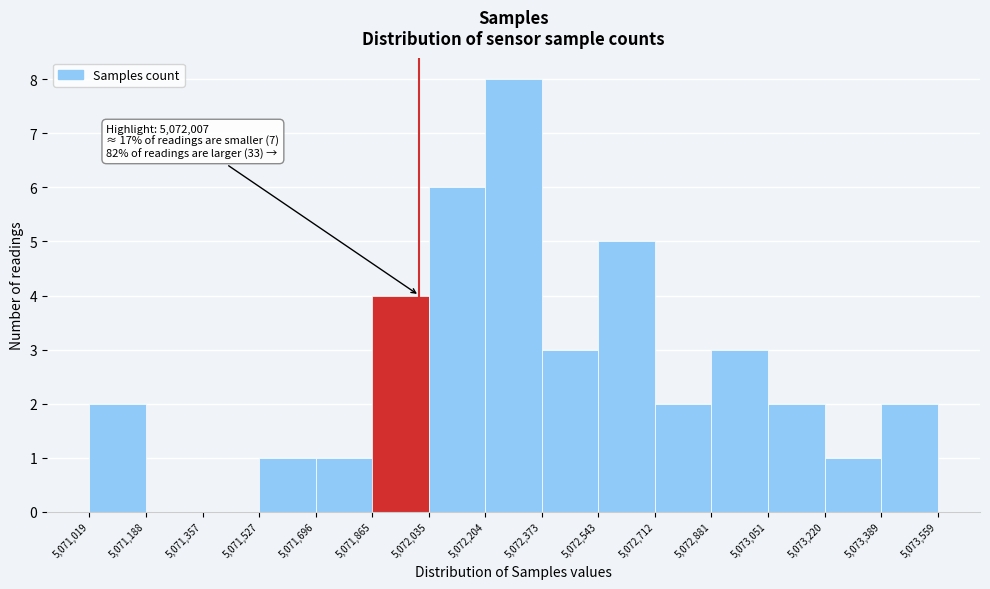

Which range on the x-axis has the tallest bar?

5,072,204 to 5,072,373